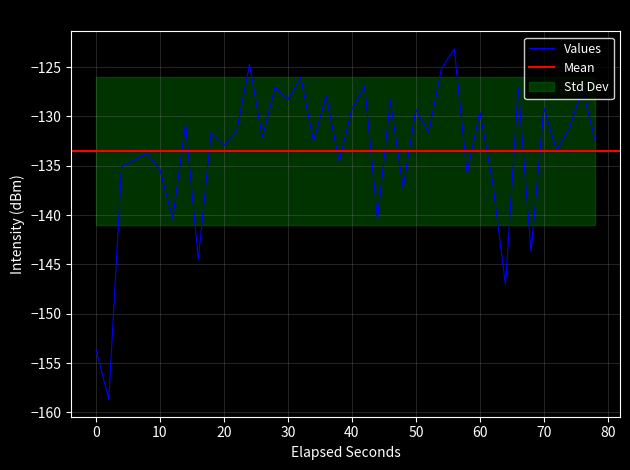

What is the minimum value for Values?

-158.7